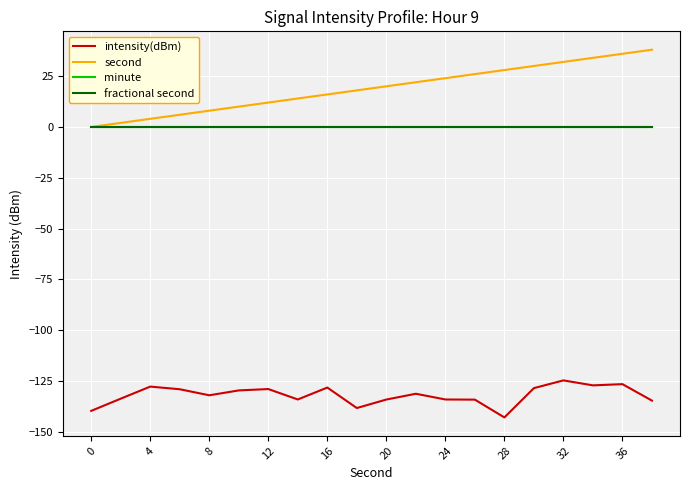

Which series has the largest total across all categories?

second